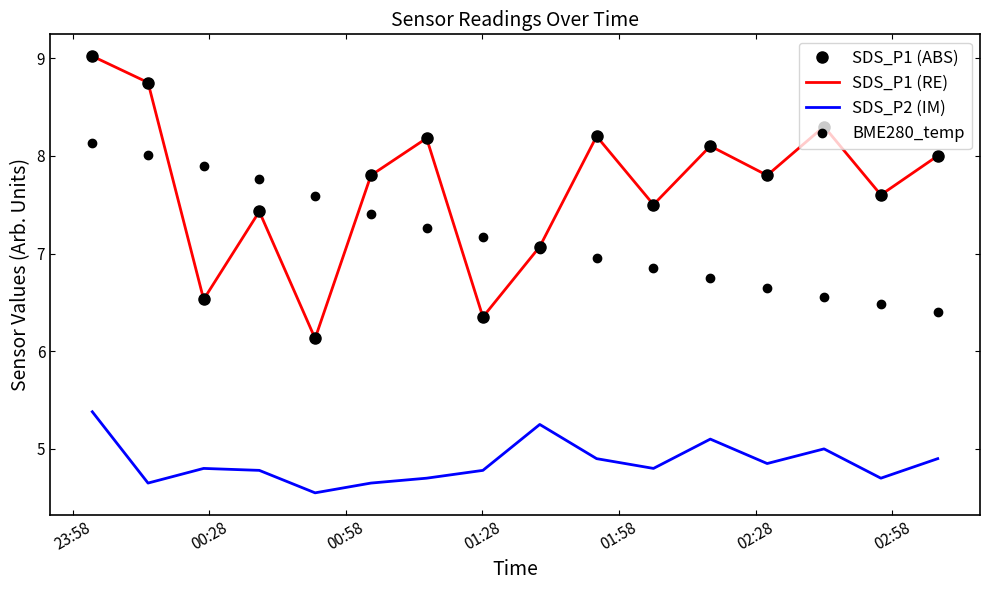

What is the maximum value for SDS_P2 (IM)?

5.4